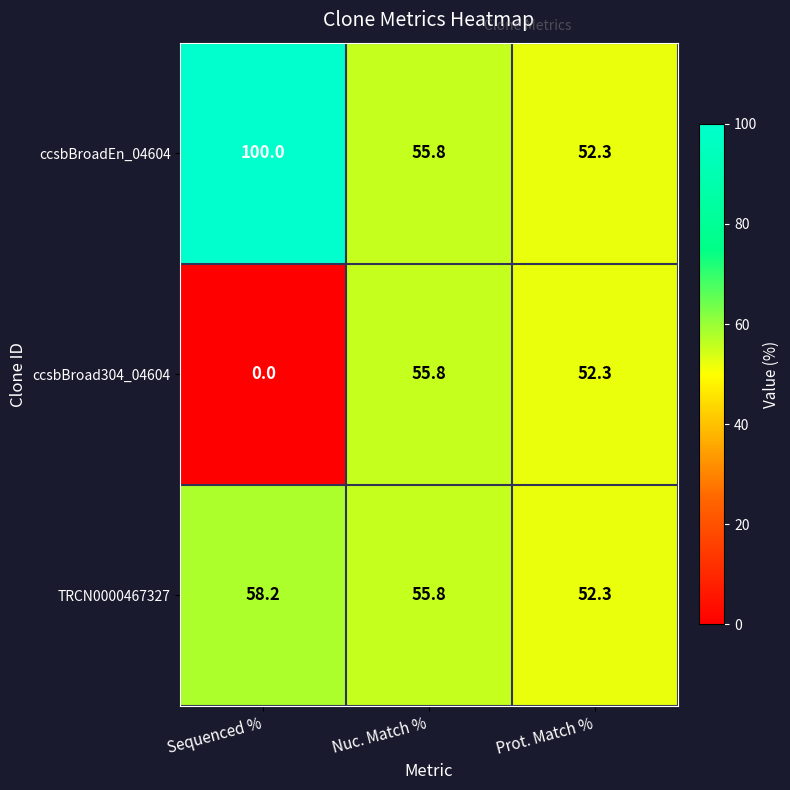

At which label is ccsbBroad304_04604 closest to 27?

Prot. Match %